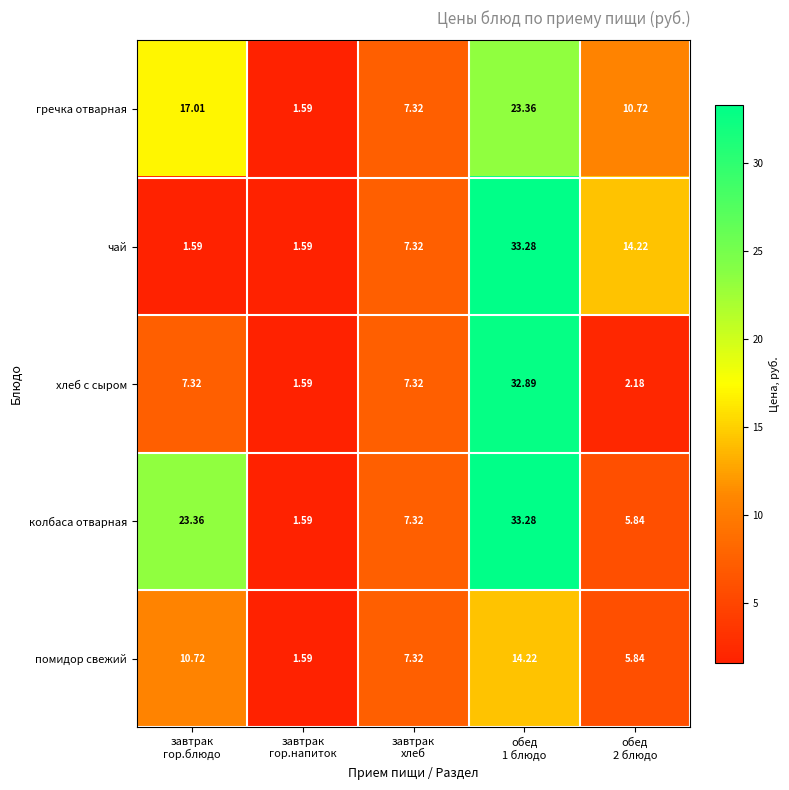

Which series has the largest total across all categories?

колбаса отварная